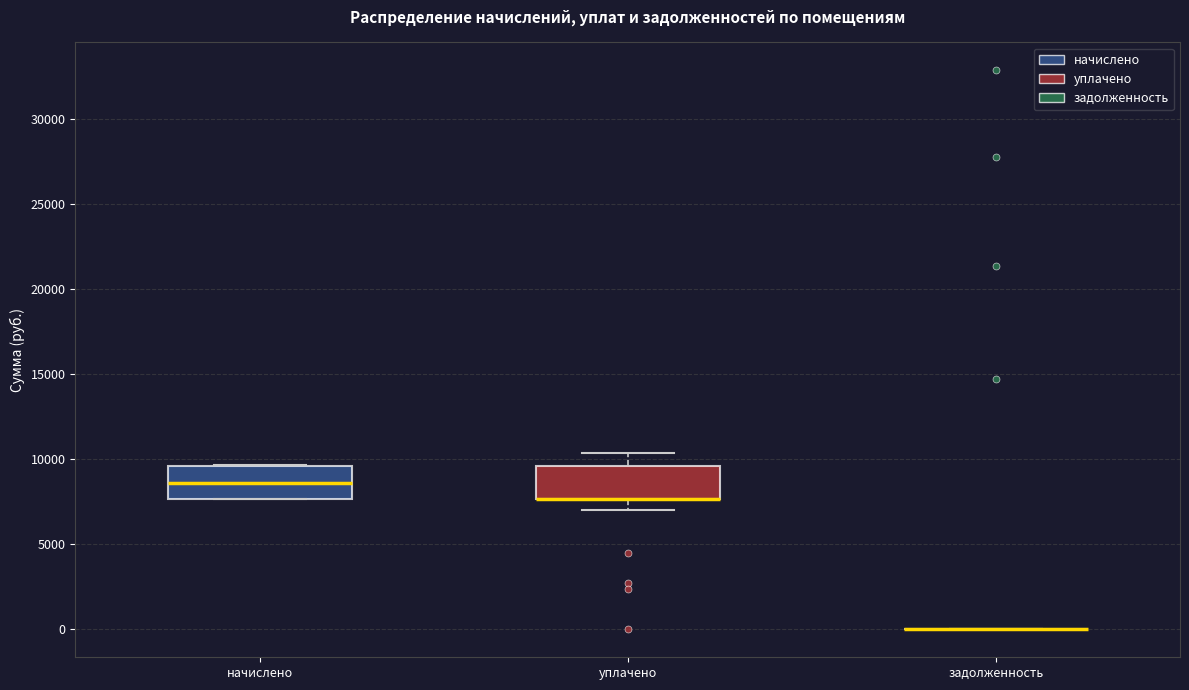

Reading left to right, read every box against the y-axis: the position of its median line, the range the box covers, and the ends of its whiskers. The values are not printed on the chart, so give them approximately, as read against the axis.

начислено: median 8500, box 7500 to 9500, whiskers 7500 to 9500
уплачено: median 7500 (drawn on the box's lower edge), box 7500 to 9500, whiskers 7000 to 10500
задолженность: box collapsed to a line at 0, whiskers 0 to 0